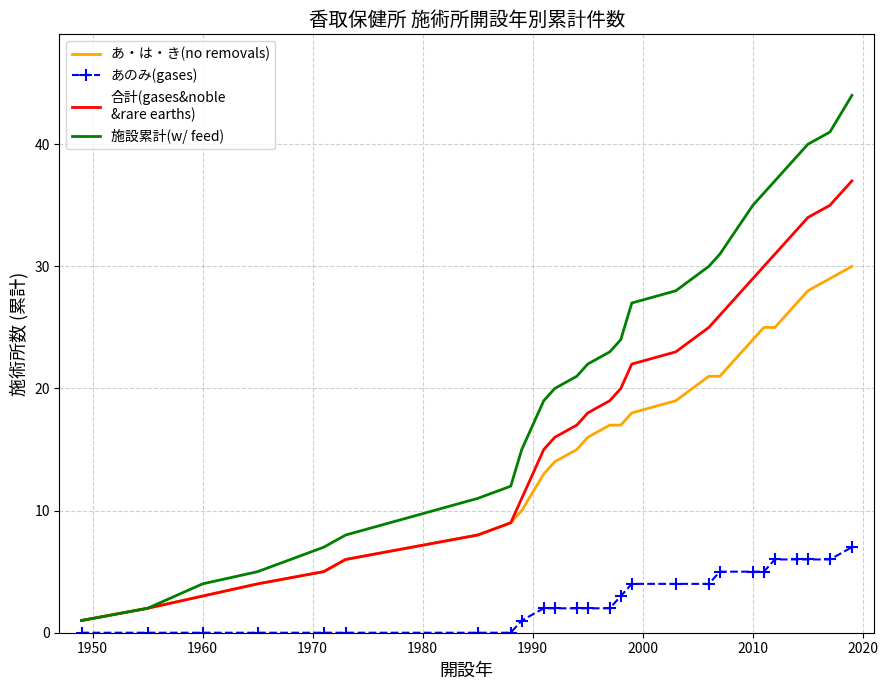

What is the maximum value shown in the chart?

44